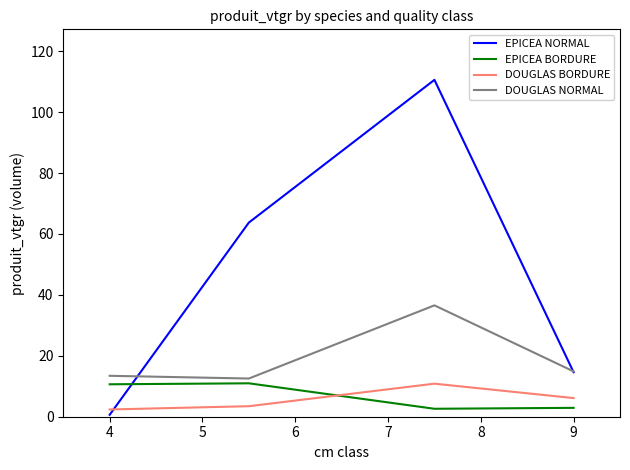

Which series has the widest spread of values?

EPICEA NORMAL